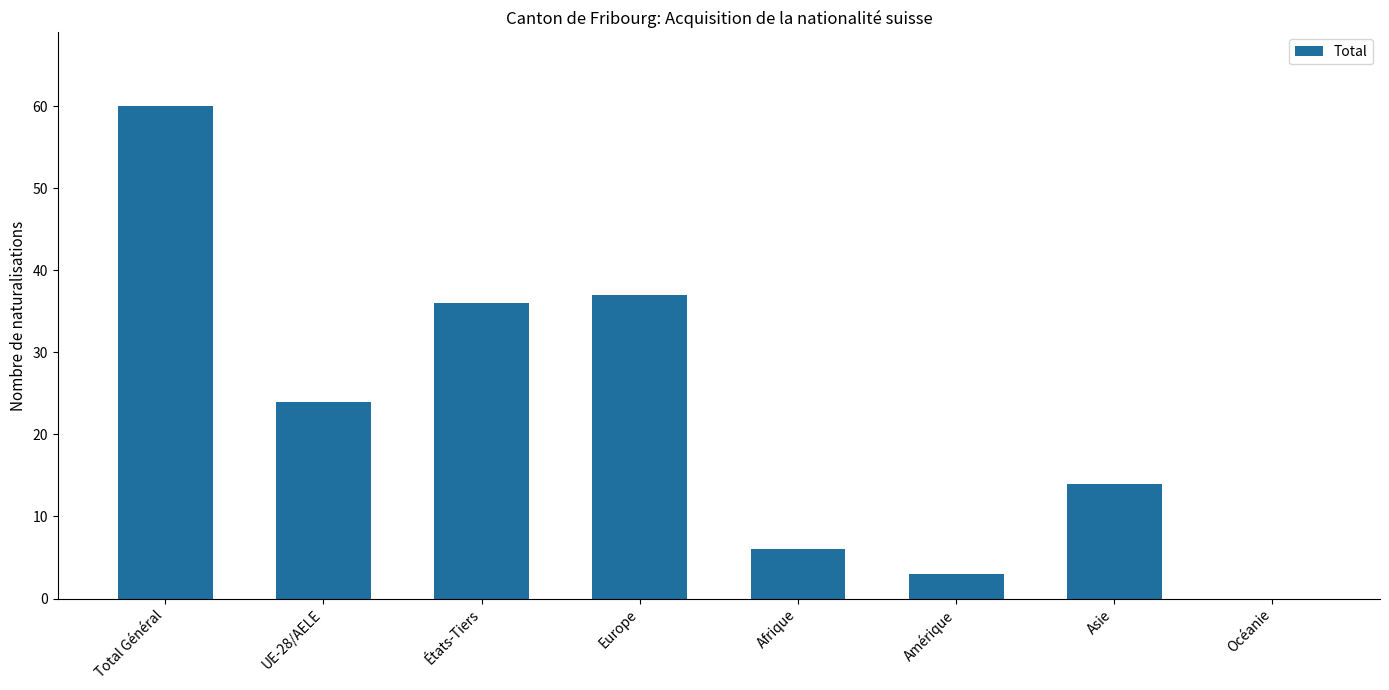

Reading right to left, transcribe all the data shown in this chart.

0	14	3	6	37	36	24	60